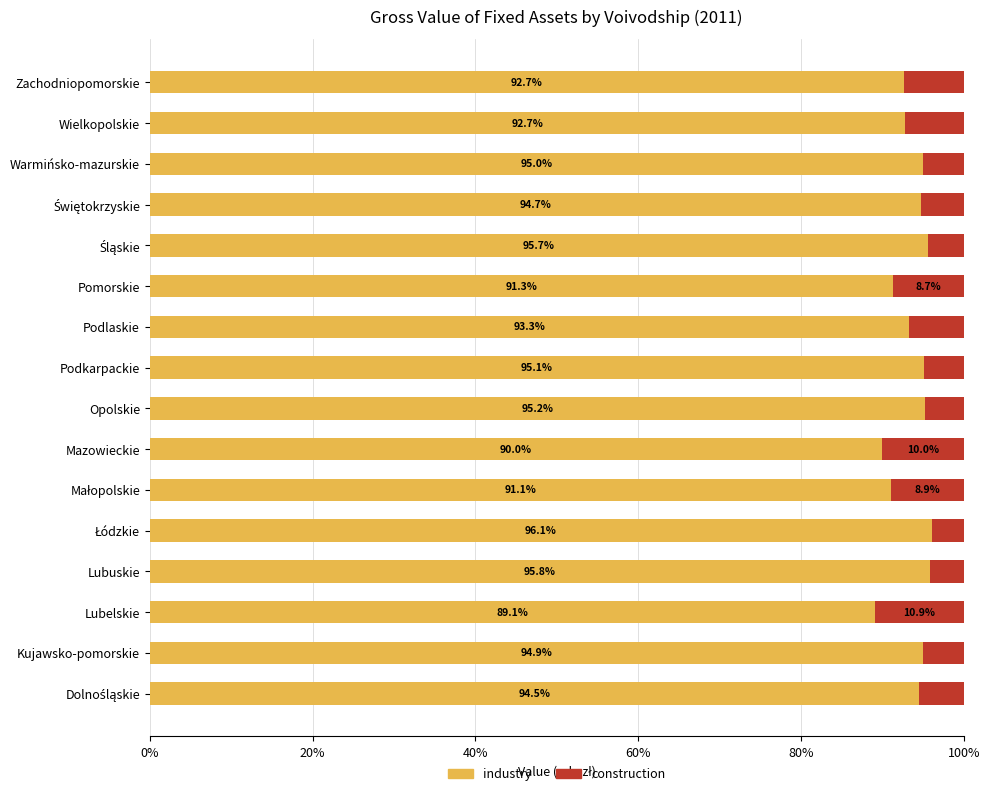

Is it true that industry equals 89.1 at Lubelskie?

True